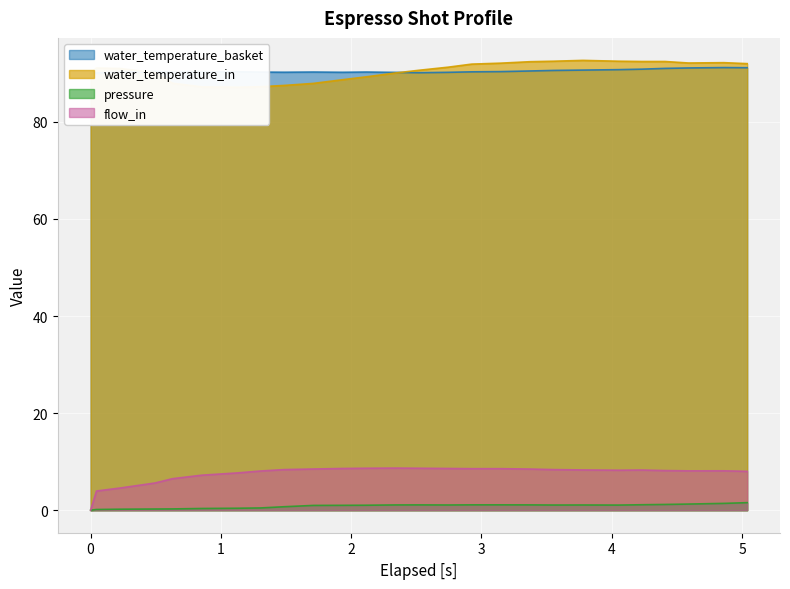

How many categories are shown in the chart?

26